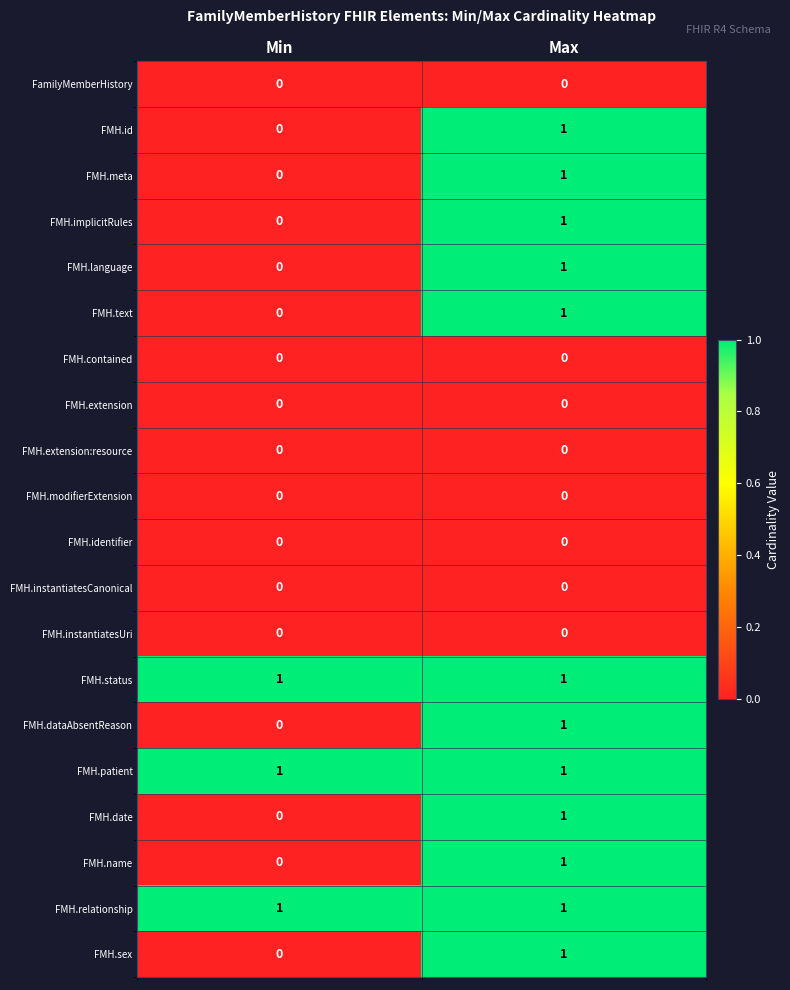

What is the total value across all series at Min?

3